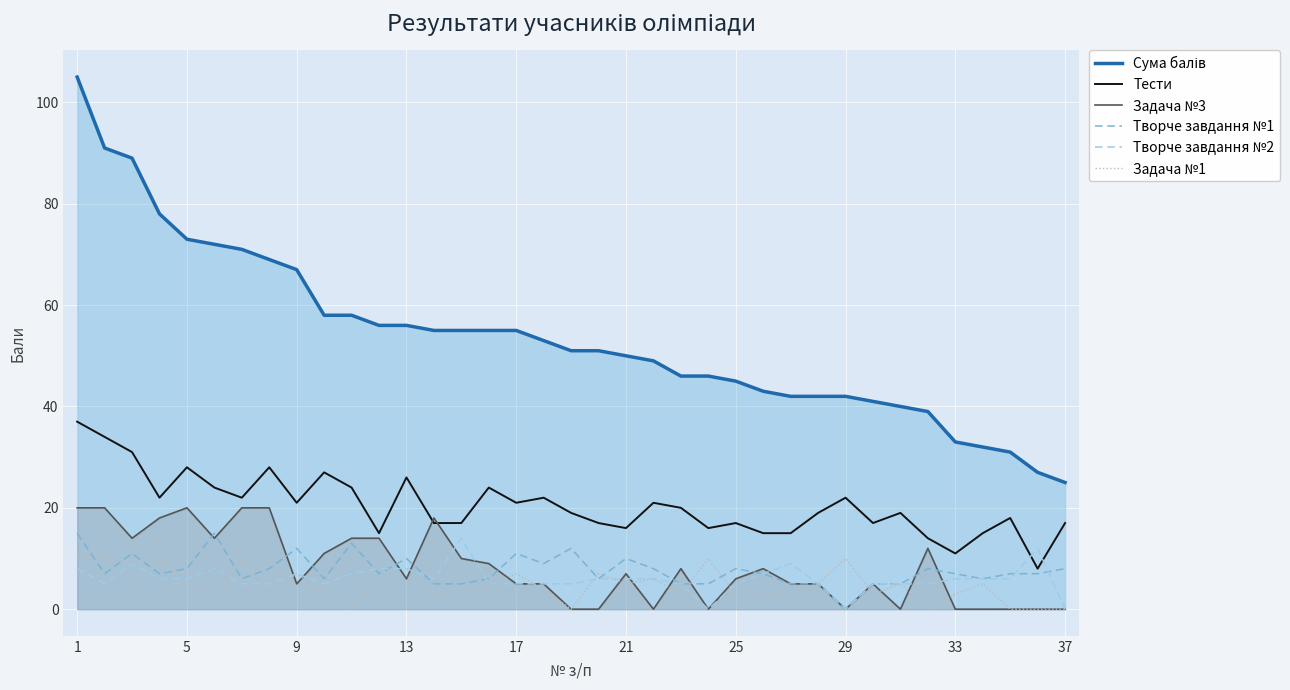

What is the average value of the Тести series?

20